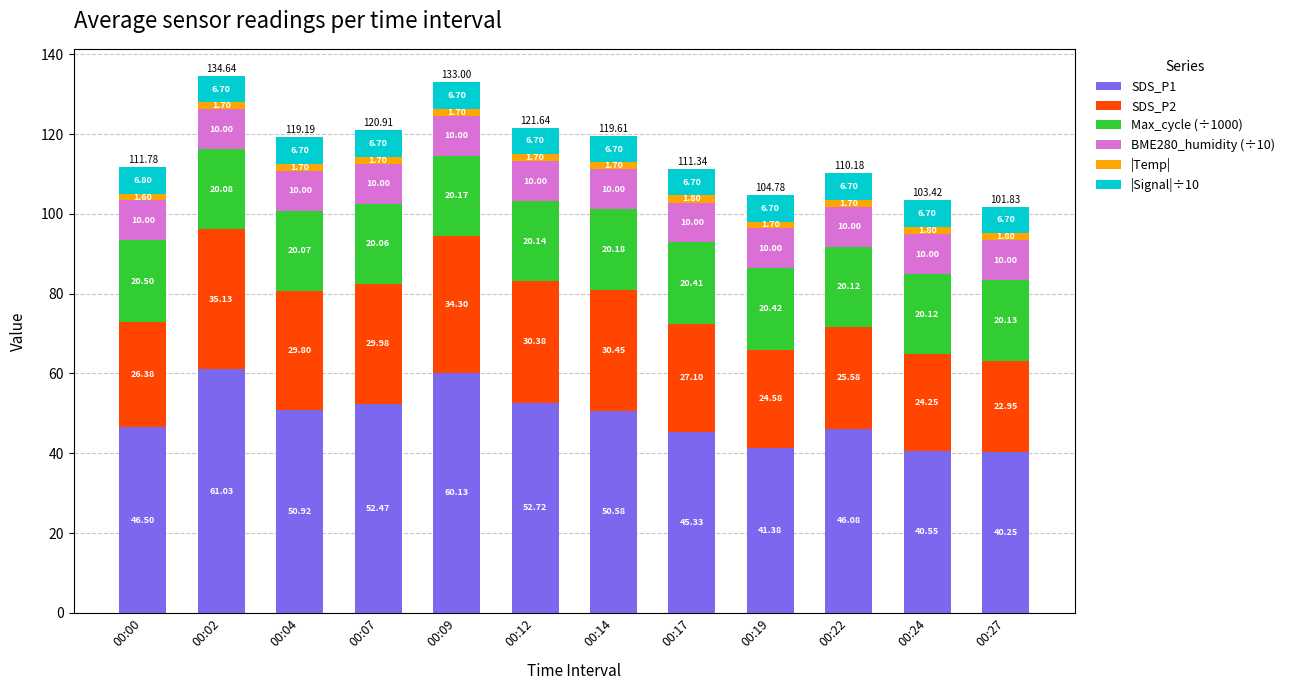

What is the total value across all series at 00:22?

110.2